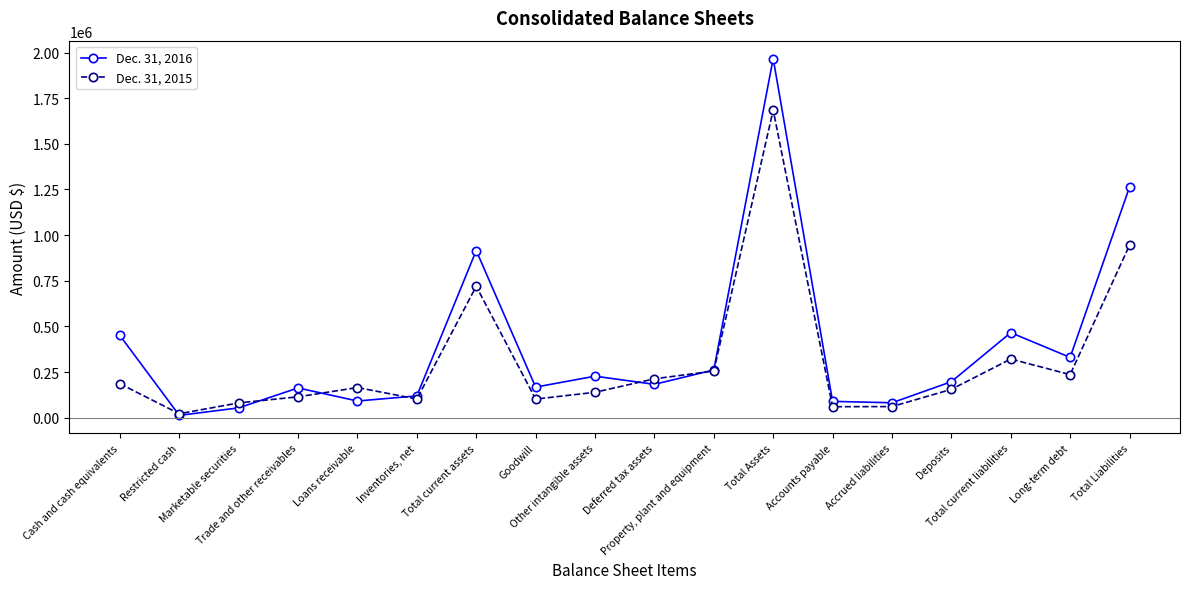

At how many categories does at least one series exceed 1362043?

1